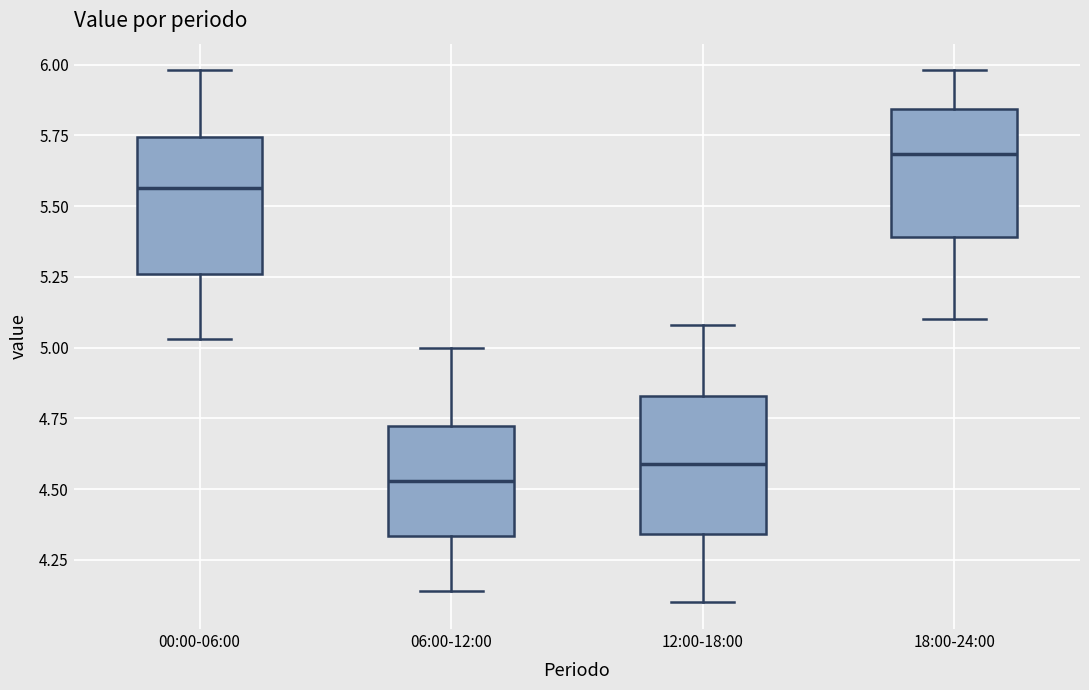

Where does the upper whisker of the box for 12:00-18:00 end on the y-axis? The values are not printed on the chart, so give them approximately, as read against the axis.

5.10